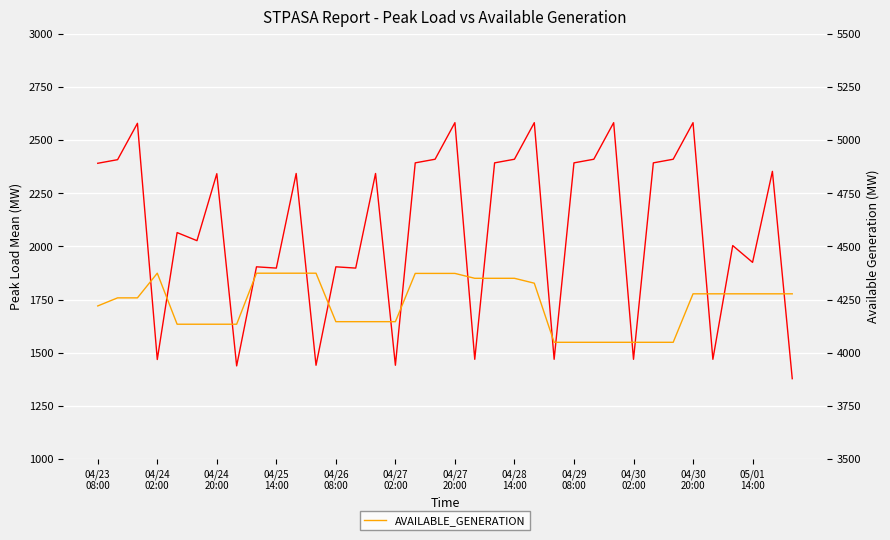

Which series has the largest total across all categories?

AVAILABLE_GENERATION